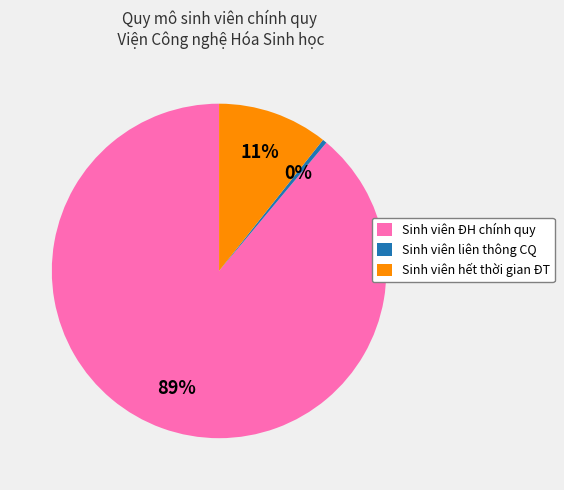

How many segments does this pie chart have?

3